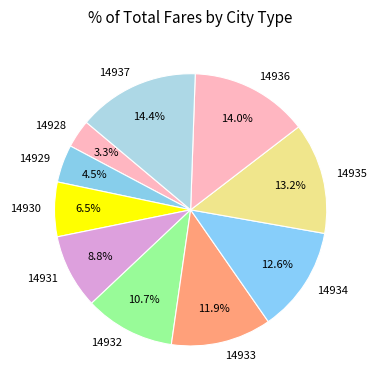

Does any single category account for the majority?

No